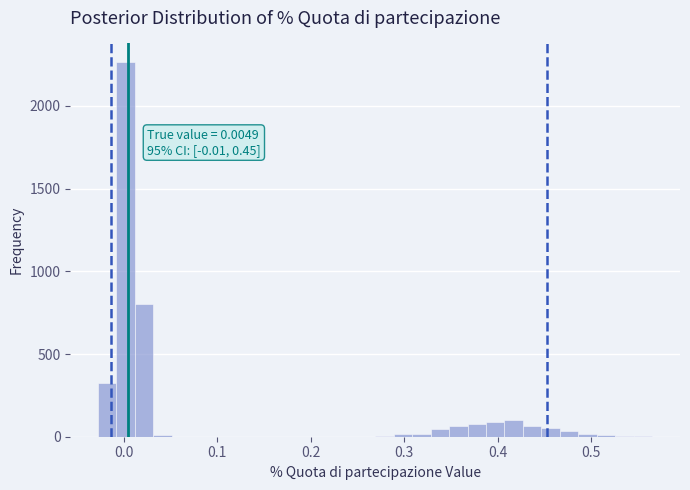

Read against the x-axis, roughly where is the centre of the tallest bar?

0.00